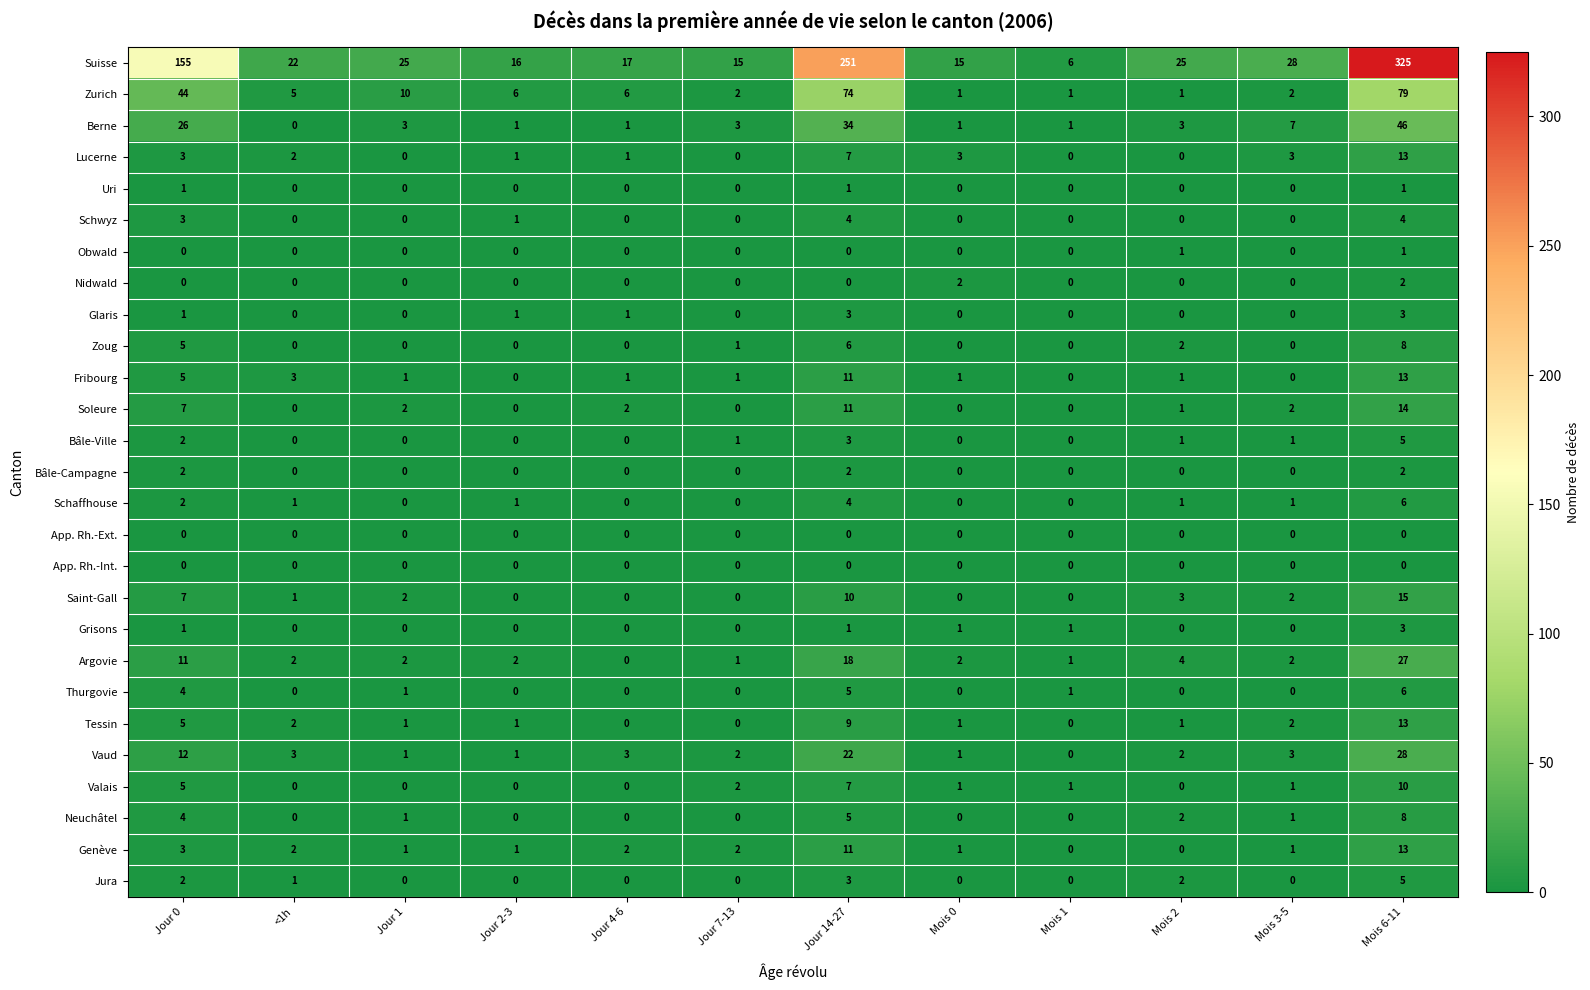

What is the difference between the highest and lowest values at Mois 1?

6